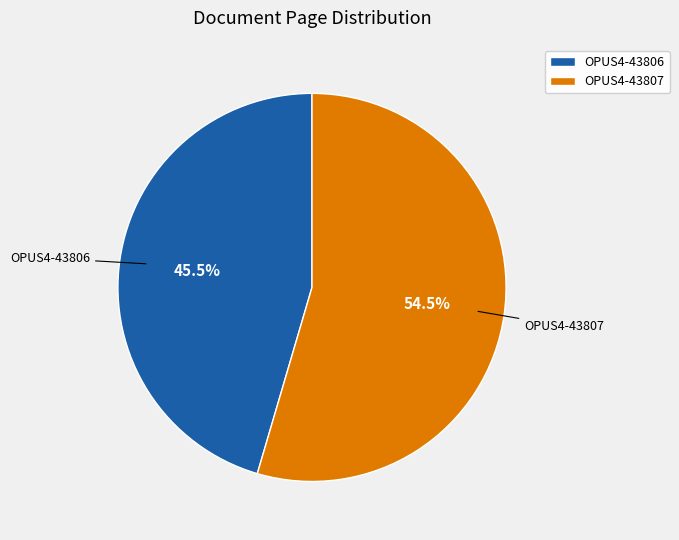

Which category has the smallest portion of the pie?

OPUS4-43806